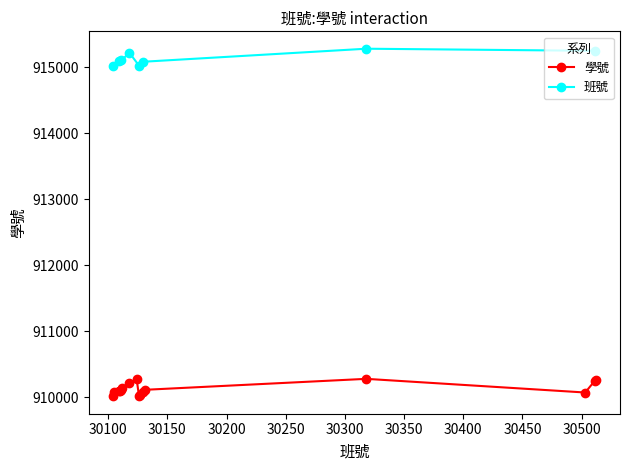

What is the value of the 學號 point at the 14th from the left?

910071